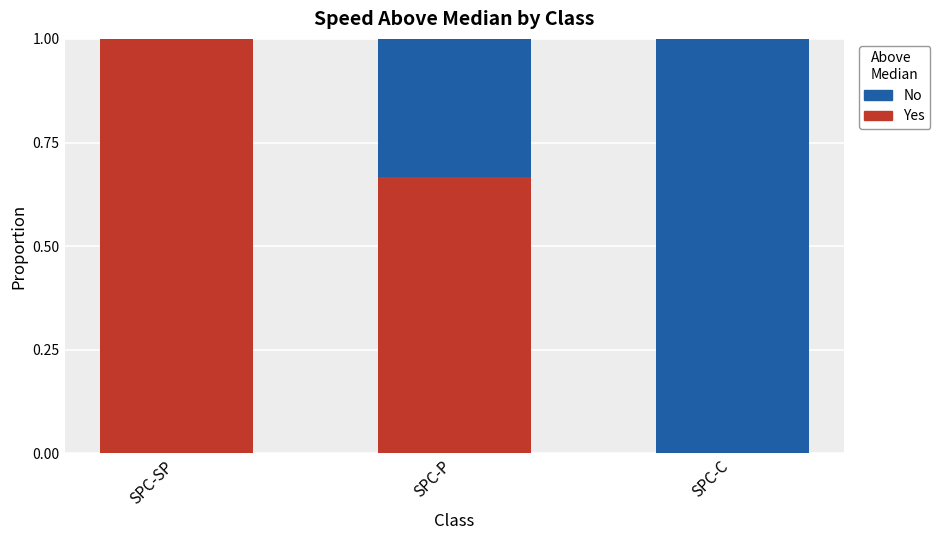

What is the sum of the Yes values at SPC-P and SPC-SP?

1.7